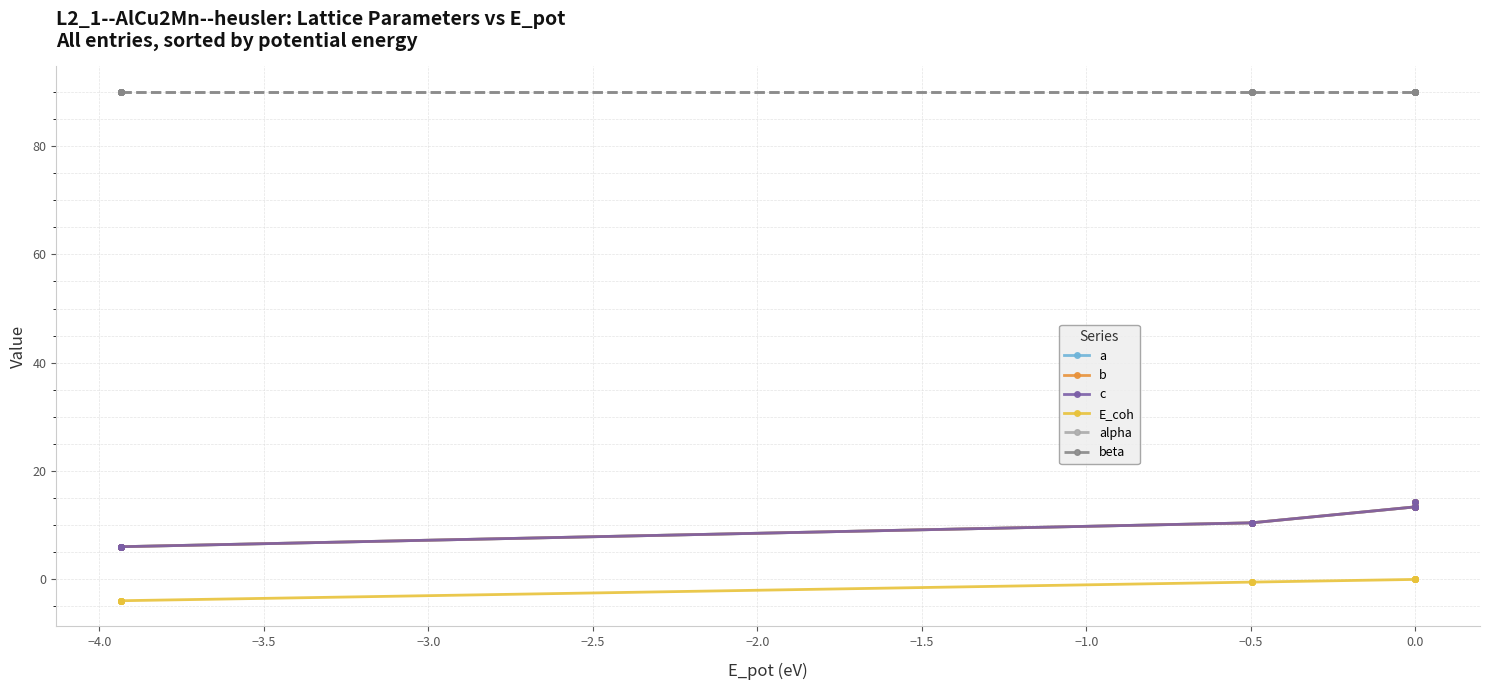

Is the value of a at −2.5 greater than the value of c at −2.0?

No